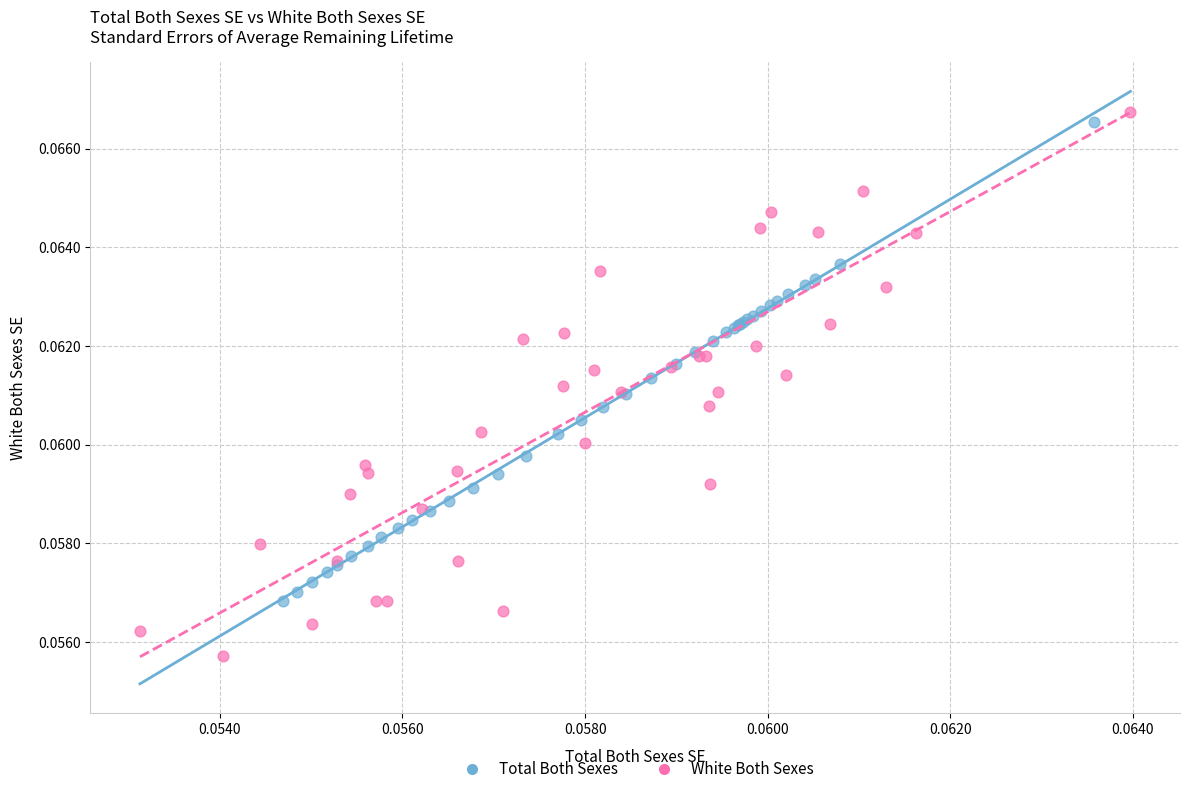

Which series has the largest Y range (max minus min)?

White Both Sexes